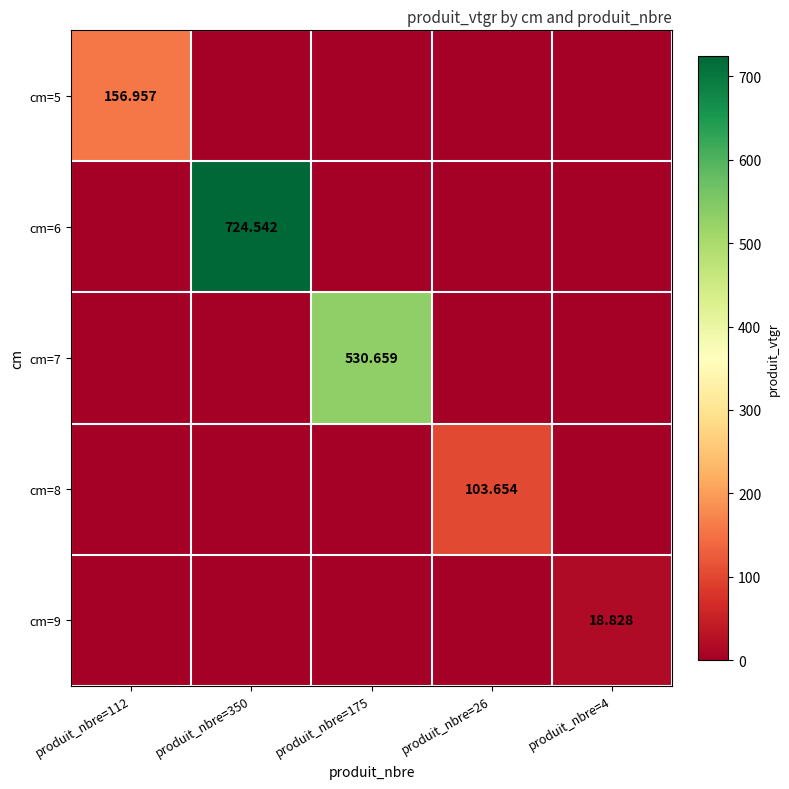

What is the average value of the cm=5 series?

31.4